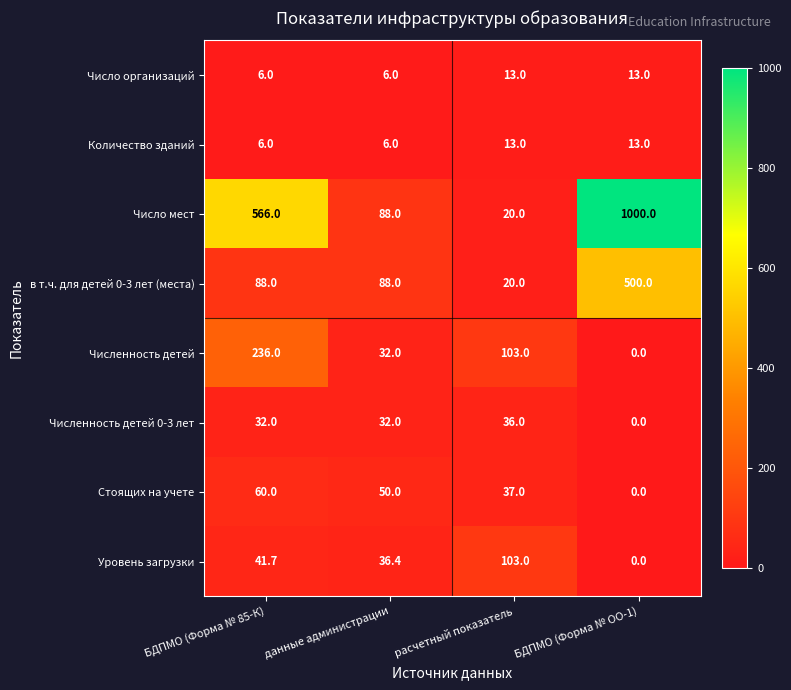

True or false: Стоящих на учете has a value of 50.0 at данные администрации.

True